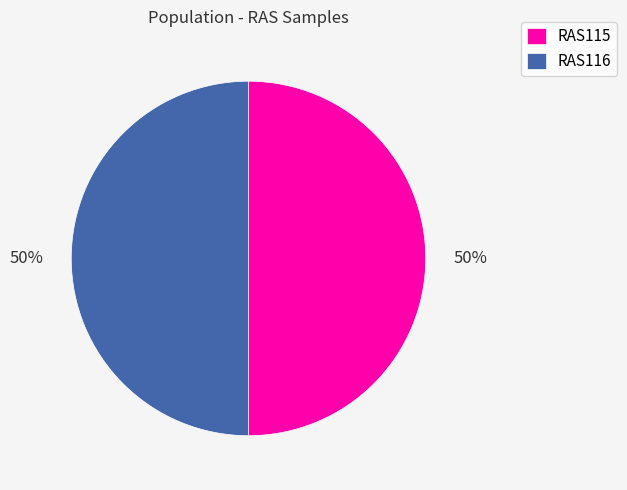

What percentage is the RAS115 slice, to the nearest percent?

50%